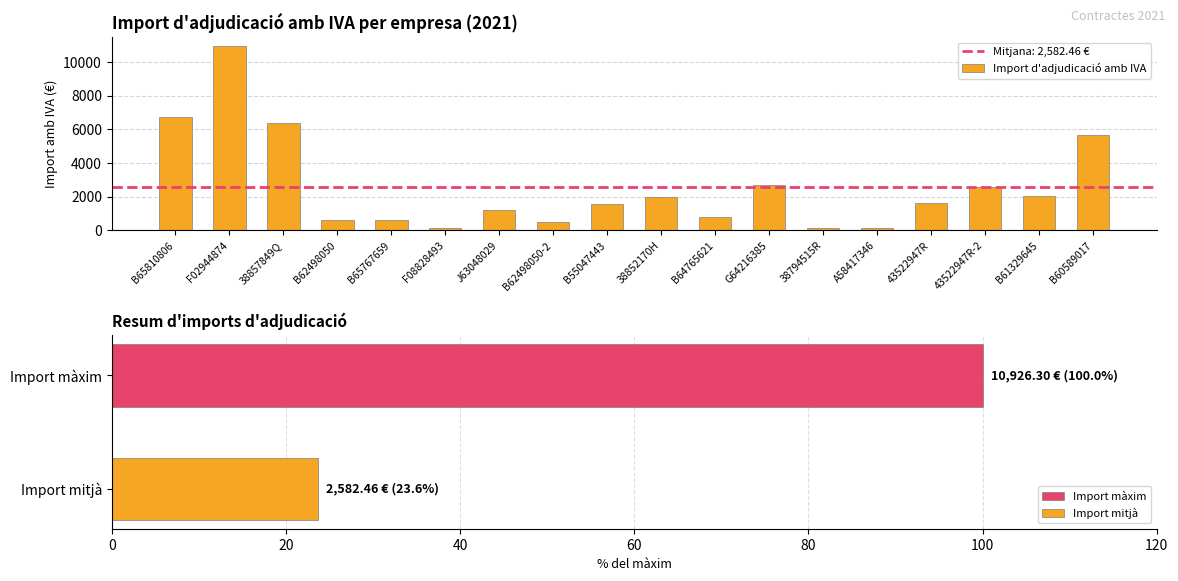

What is the label of the 14th bar from the right?

B65767659